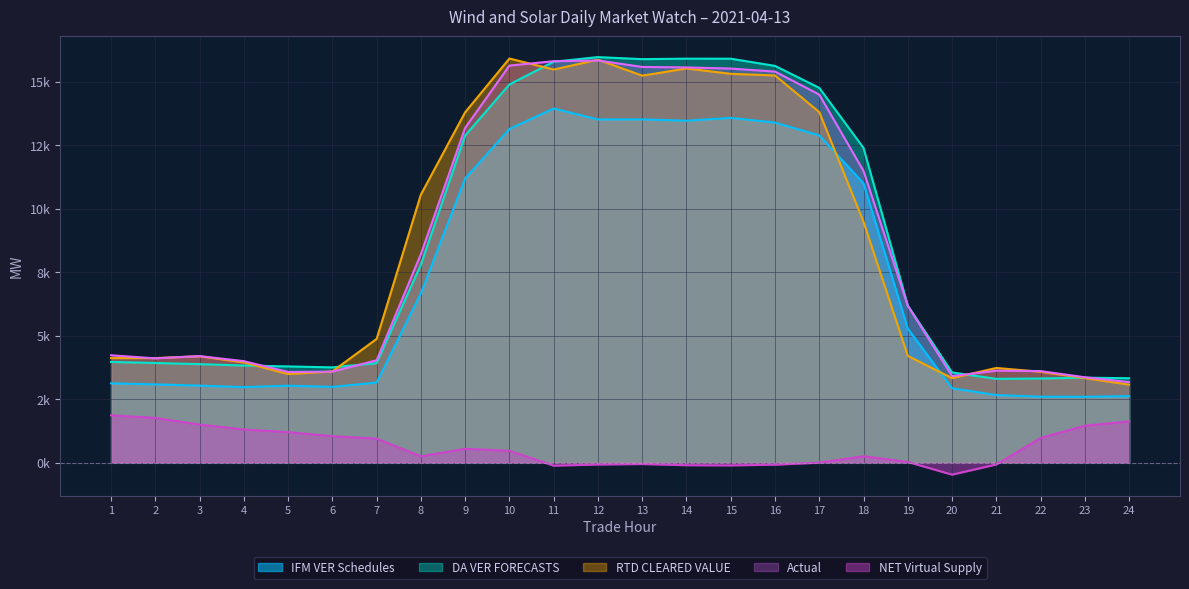

The value of NET Virtual Supply at 17 is 2.3. True or false?

False